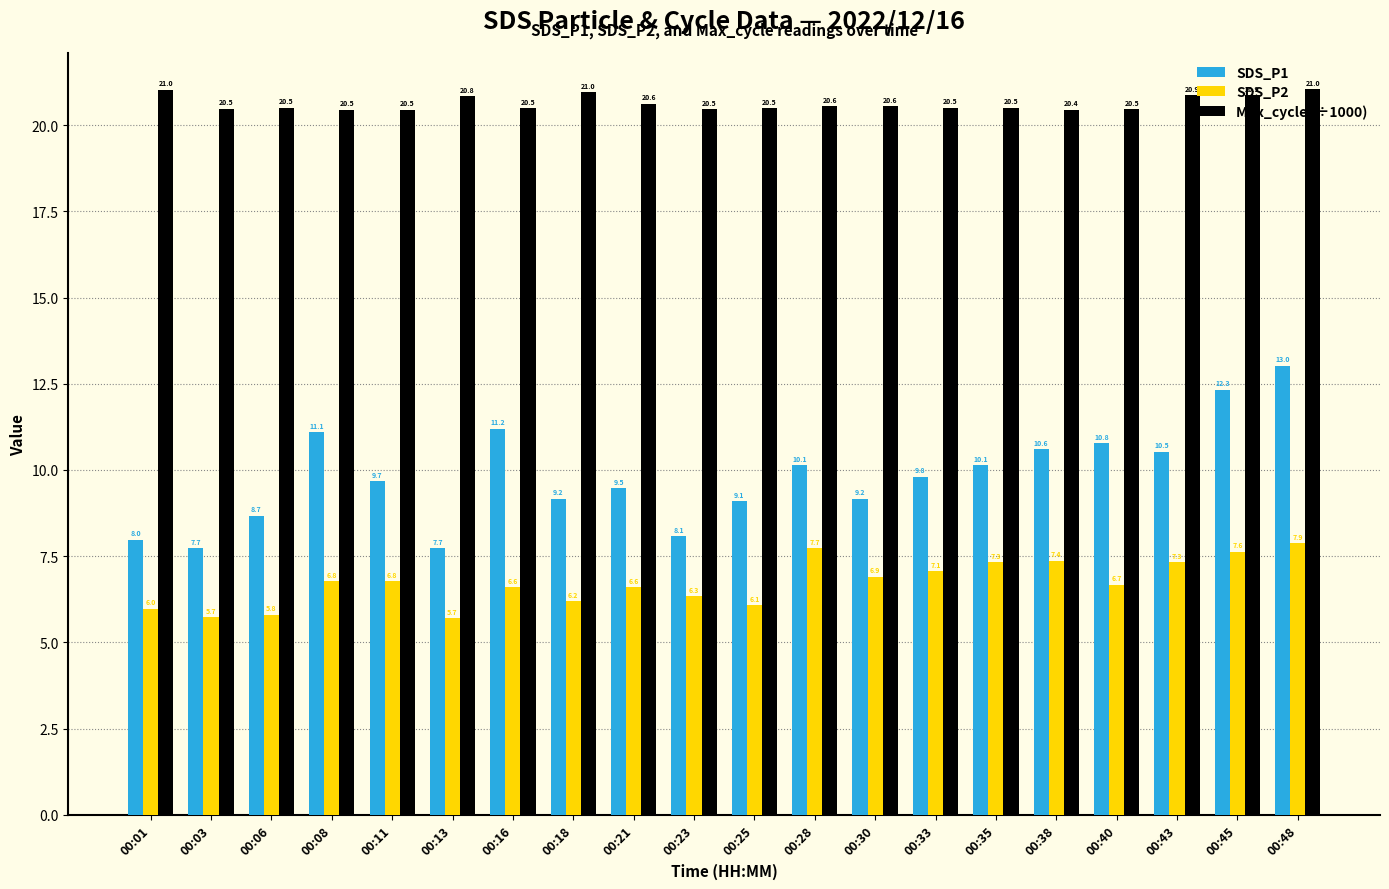

How many groups of bars are there?

20